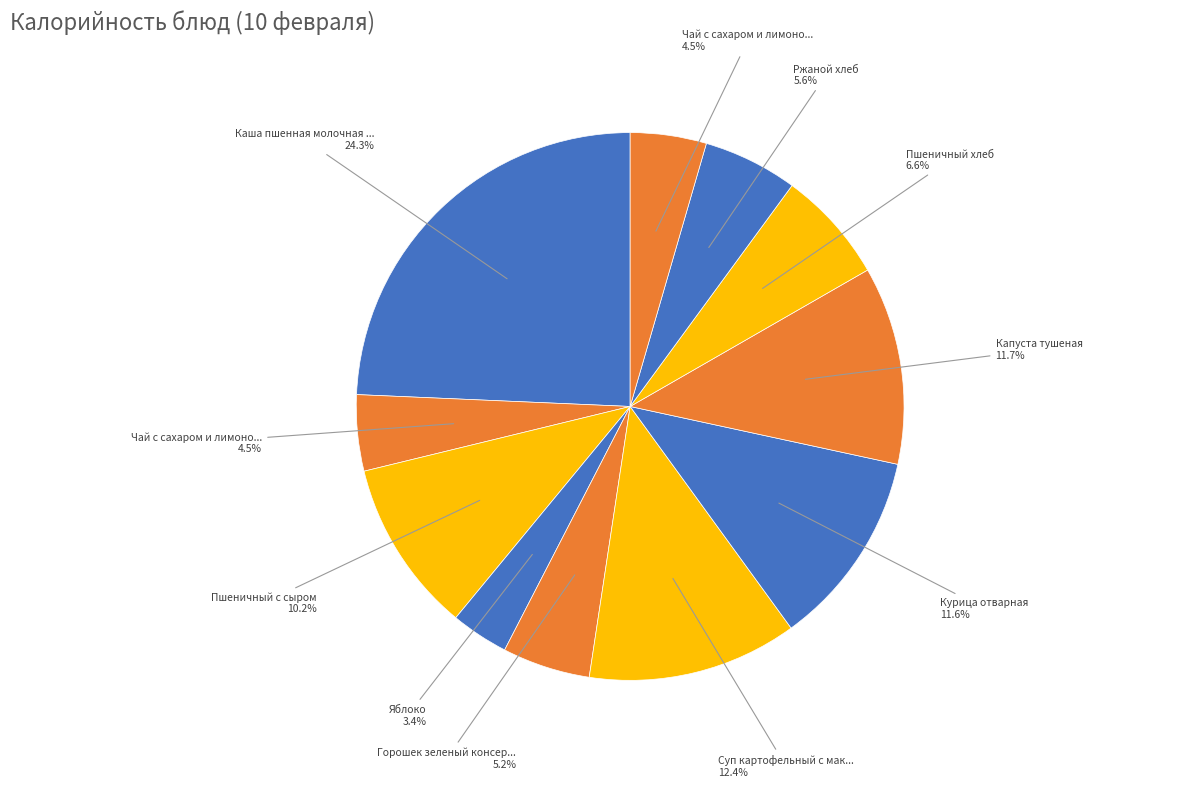

How many segments does this pie chart have?

11